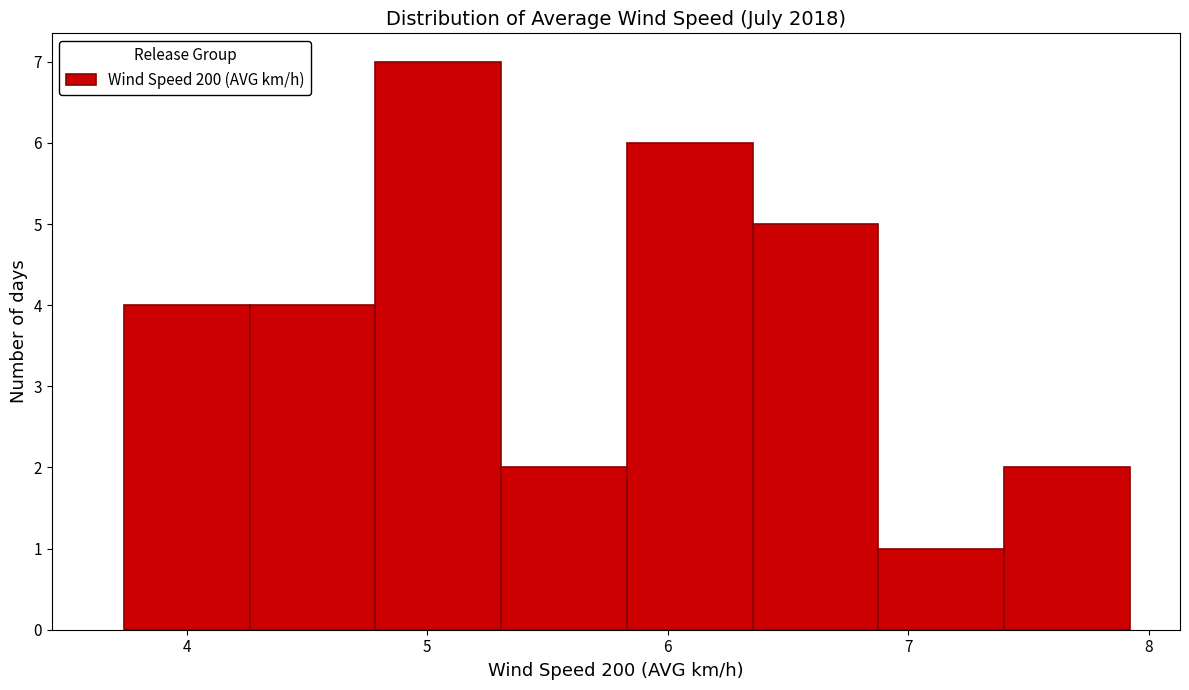

How tall is the bar that spans 6.9 to 7.4 on the x-axis? Neither the bar edges nor the heights are printed on the chart, so give them approximately, as read against the axes.

1